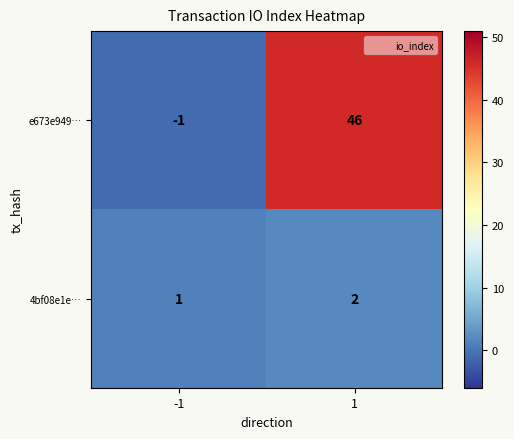

Which series changed the most between -1 and 1?

e673e949…